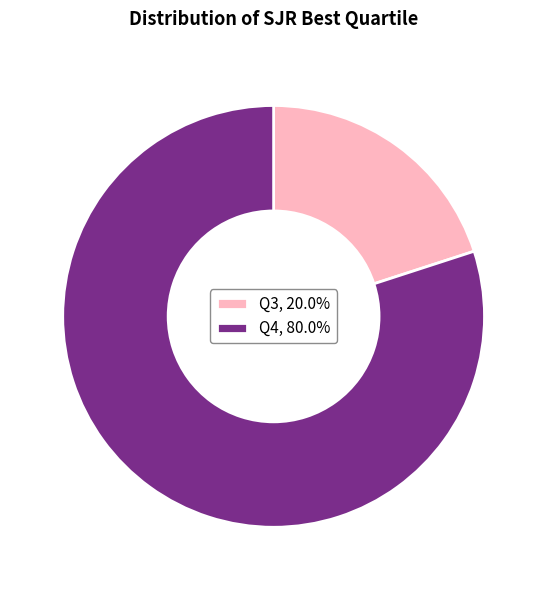

How many segments does this pie chart have?

2